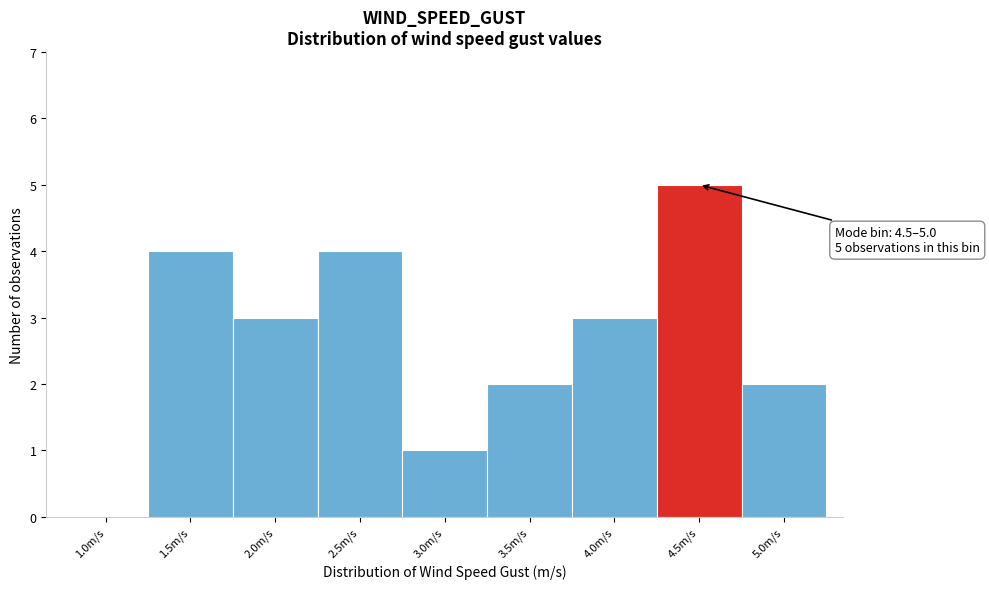

Reading left to right, list all the values displayed in this chart.

1.0m/s=0	1.5m/s=4	2.0m/s=3	2.5m/s=4	3.0m/s=1	3.5m/s=2	4.0m/s=3	4.5m/s=5	5.0m/s=2